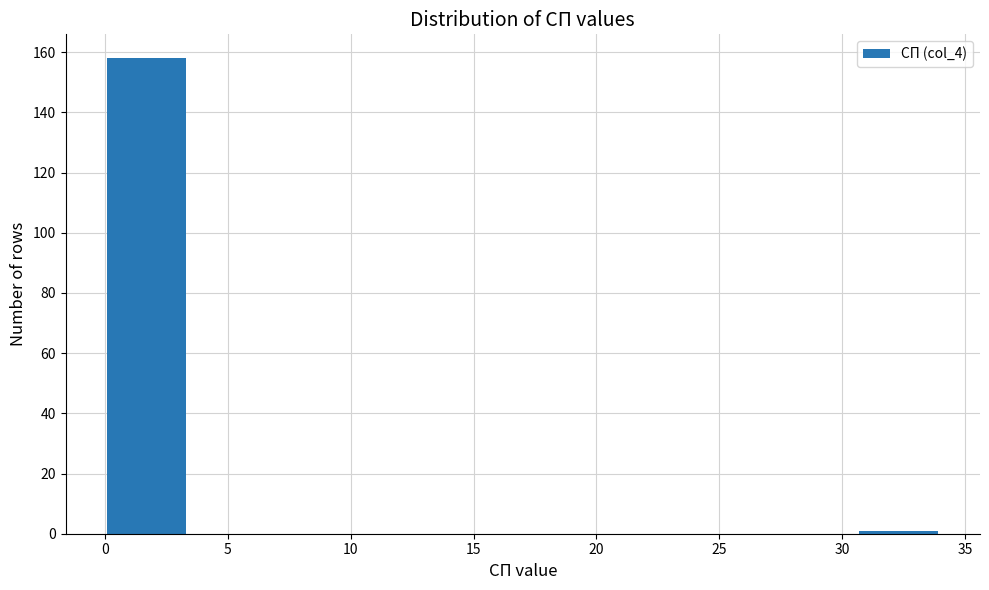

Reading left to right, transcribe this chart: for each bar, give the range it covers on the x-axis and its height. Neither the bar edges nor the heights are printed on the chart, so give them approximately, as read against the axes.

0.0 to 3.4: 158
3.4 to 6.8: 0
6.8 to 10.2: 0
10.2 to 13.6: 0
13.6 to 17.0: 0
17.0 to 20.4: 0
20.4 to 23.8: 0
23.8 to 27.2: 0
27.2 to 30.6: 0
30.6 to 34.0: under 2